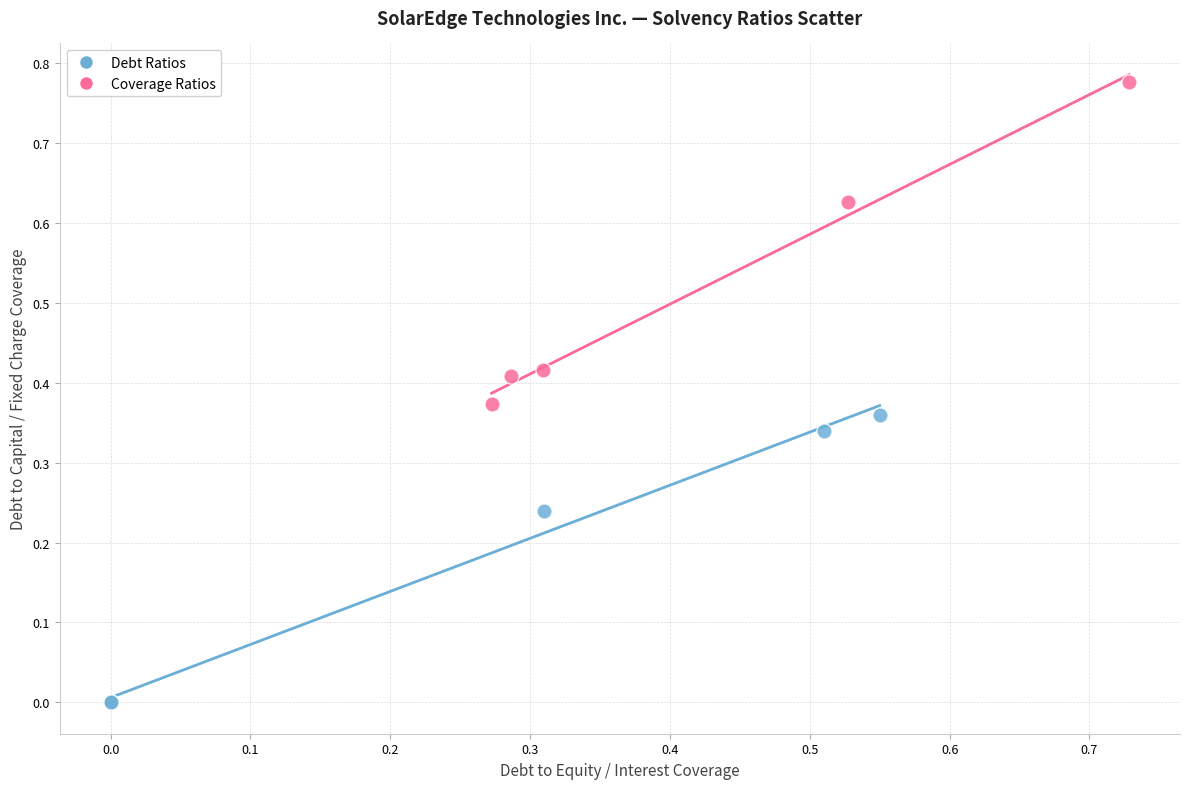

What are all the series names shown in the legend?

Debt Ratios, Coverage Ratios